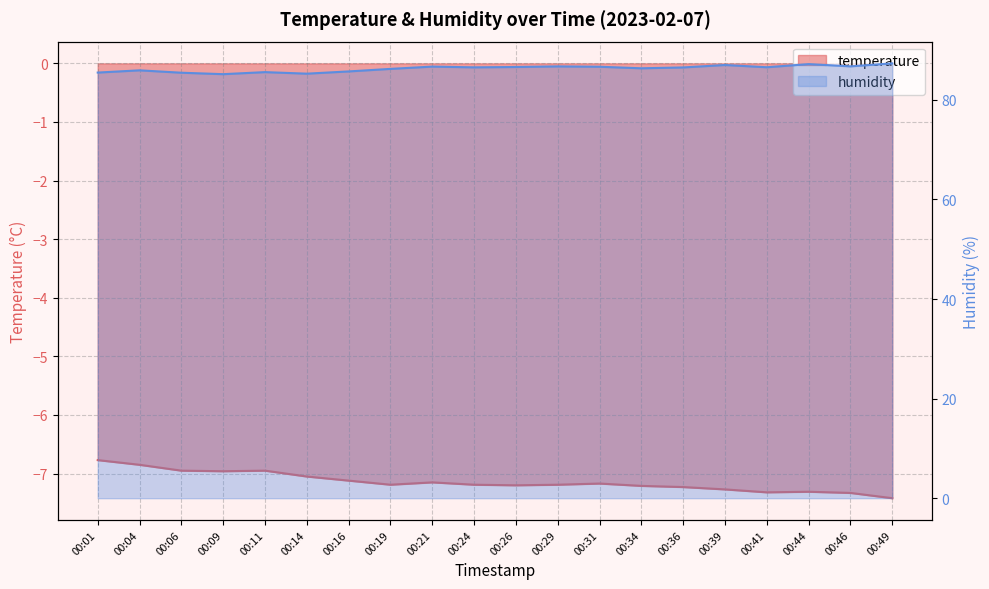

Between 00:19 and 00:26, which series saw the biggest shift?

humidity